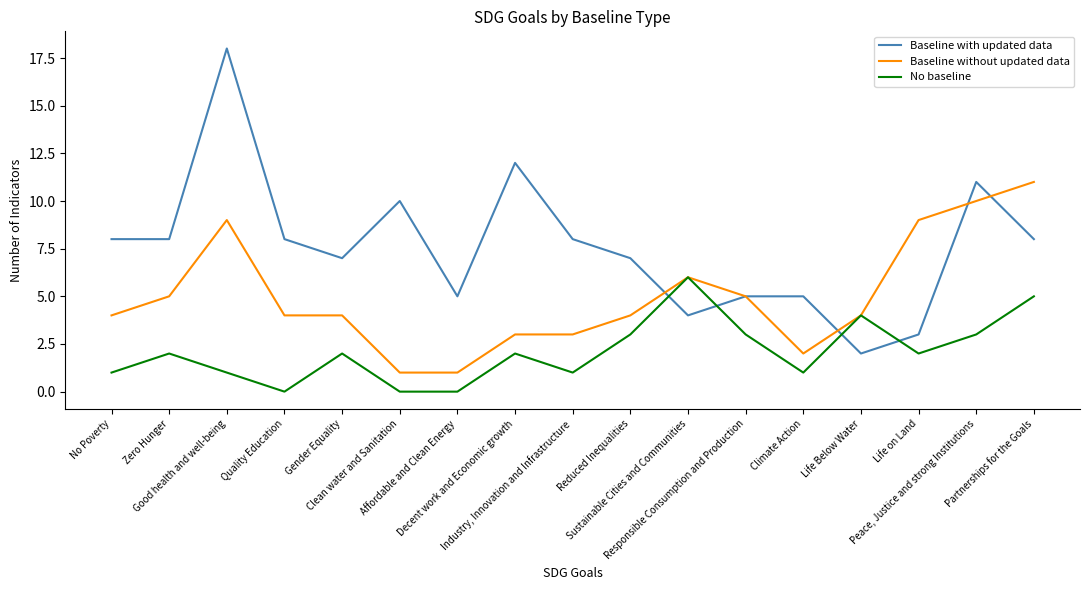

How many lines are shown in the chart?

3